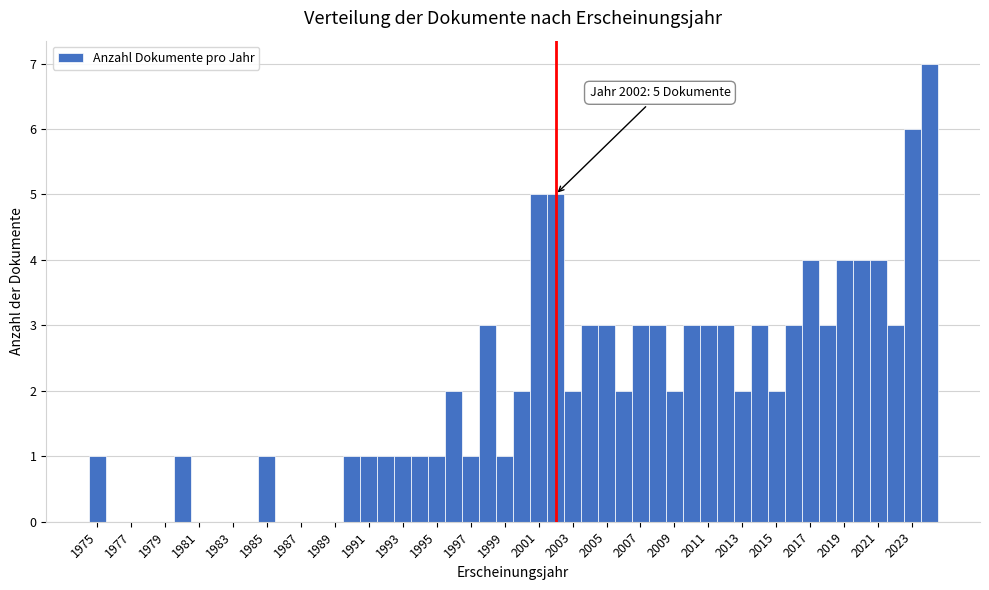

Which range on the x-axis has the tallest bar?

2023.5 to 2024.5